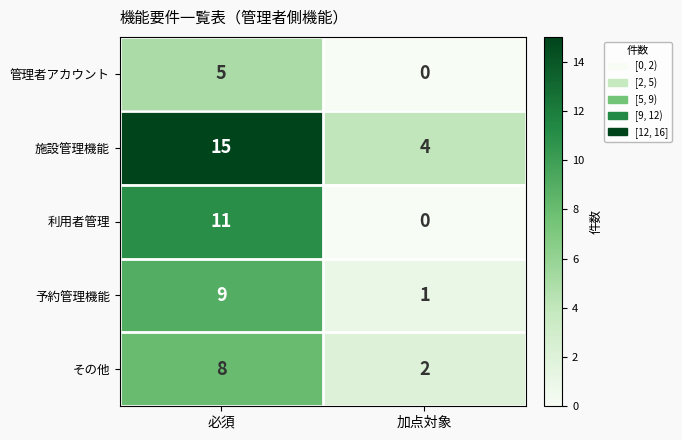

Is it true that 予約管理機能 equals 2 at 加点対象?

False